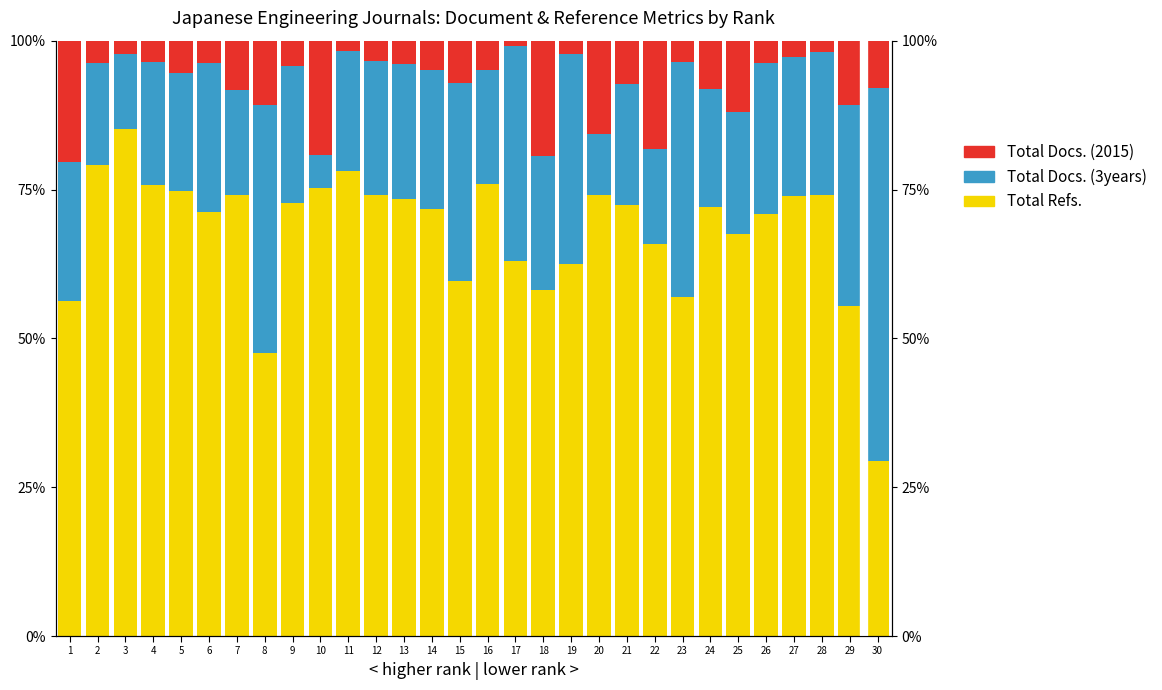

The Total Docs. (3years) series shows 15.3 at 14. True or false?

False